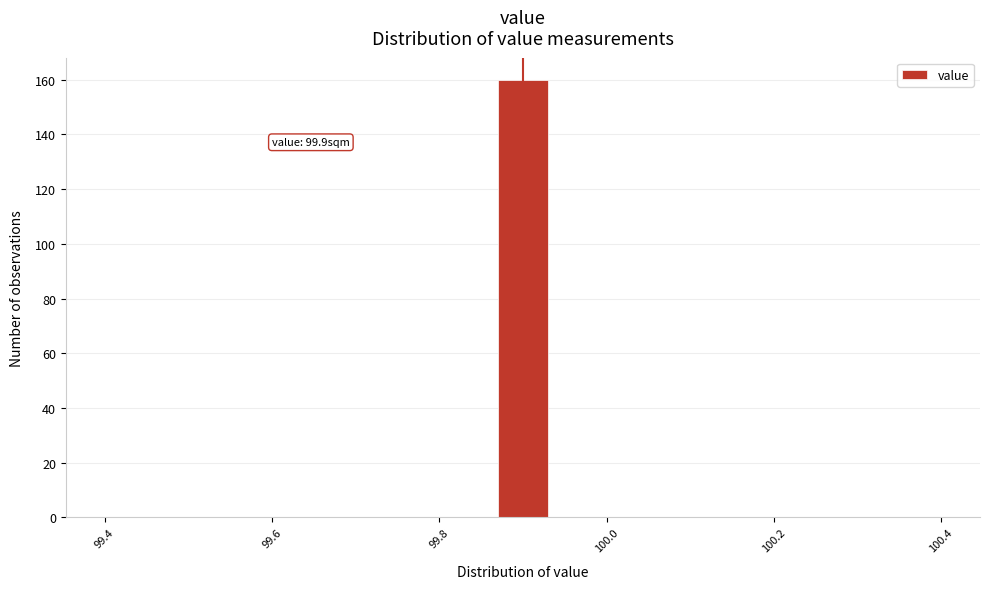

Around what value on the x-axis is the tallest bar? Give the approximate position of its centre, as read against the axis.

99.90